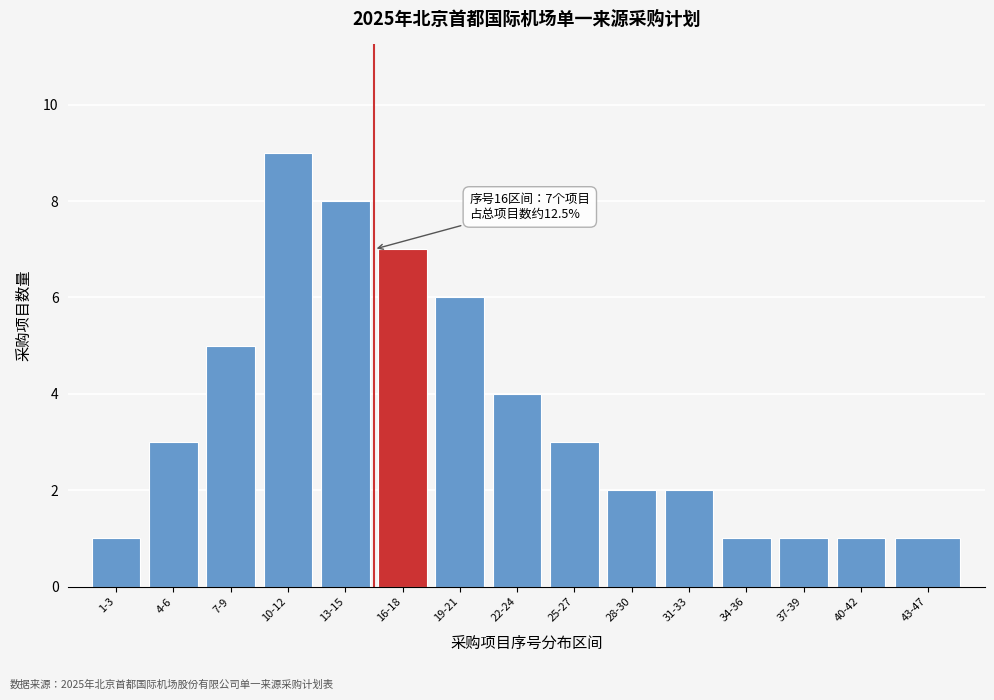

Reading right to left, what are all the values shown in this chart?

43-47=1	40-42=1	37-39=1	34-36=1	31-33=2	28-30=2	25-27=3	22-24=4	19-21=6	16-18=7	13-15=8	10-12=9	7-9=5	4-6=3	1-3=1